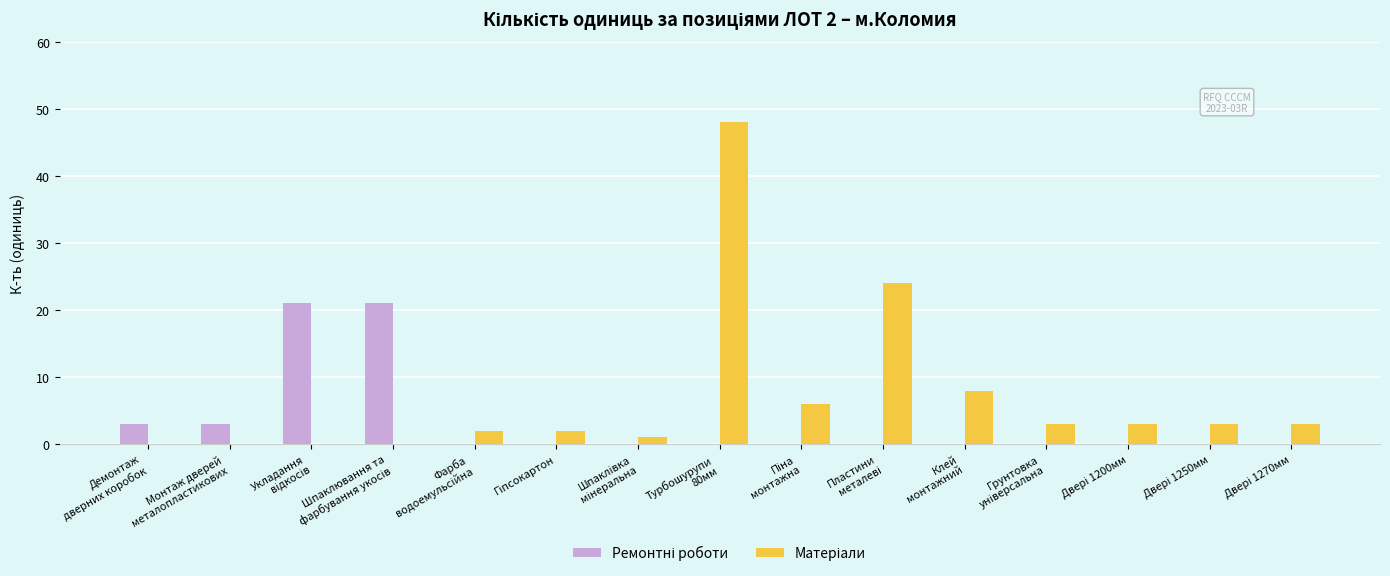

What is the maximum value shown in the chart?

48